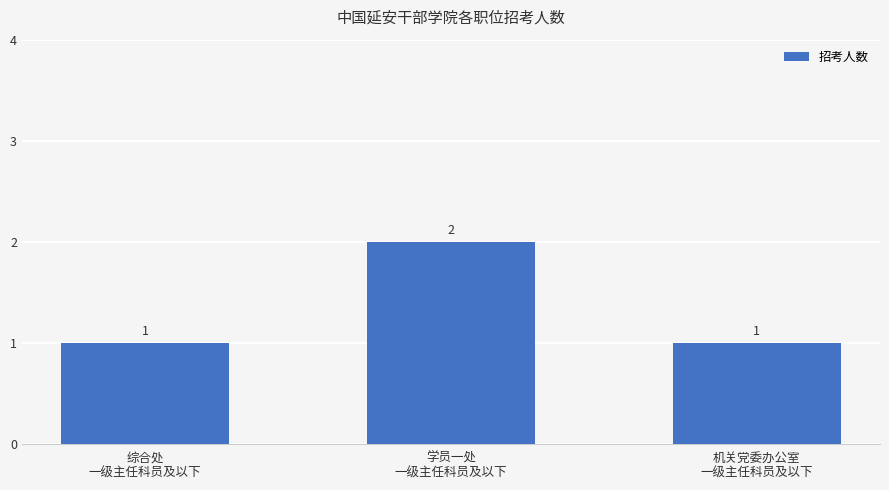

What is the value of the 2nd bar from the left?

2